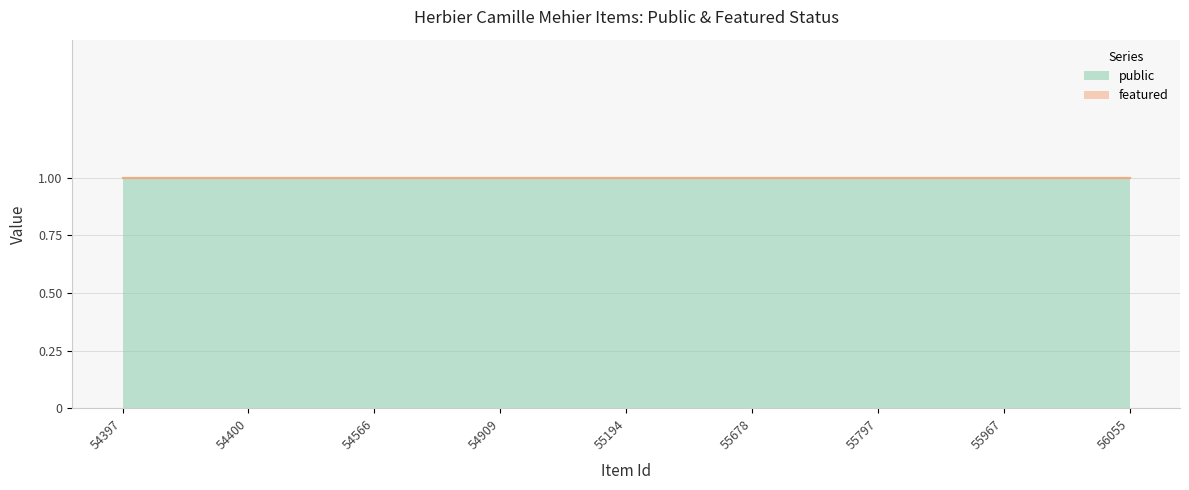

Rank the series by their maximum value, from highest to lowest.

public, featured